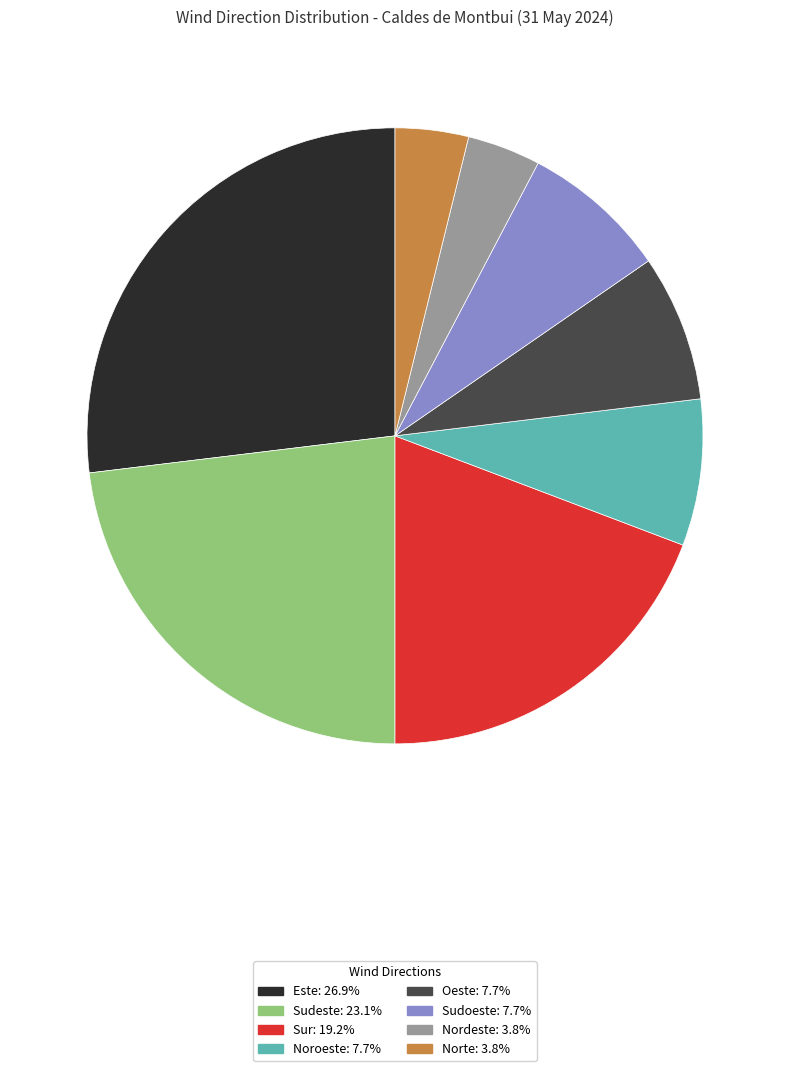

Approximately how many times larger is the value at Noroeste: 7.7% compared to Oeste: 7.7%?

1.0